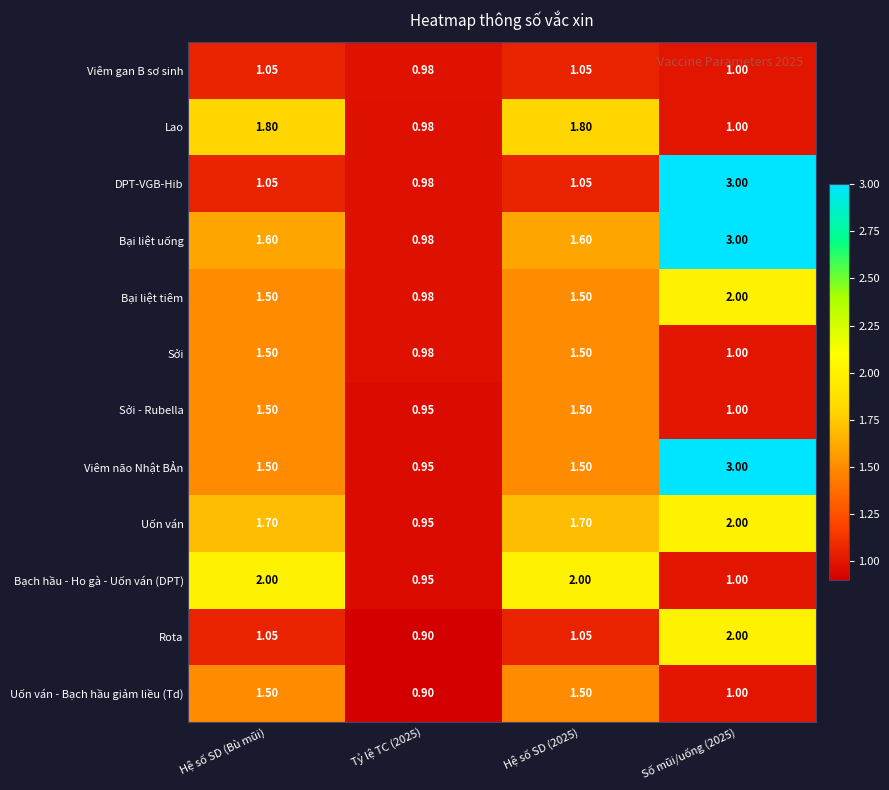

Where does the Rota series first go above 1?

Hệ số SD (Bù mũi)